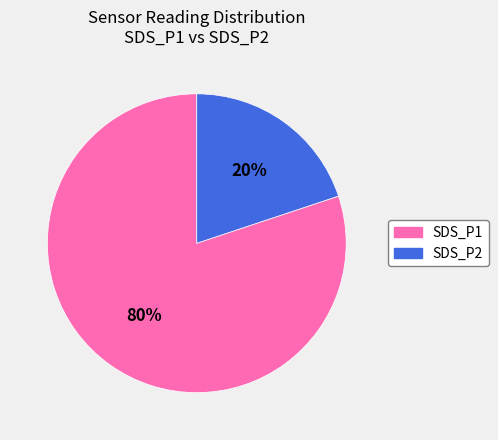

What percentage is the SDS_P2 slice, to the nearest percent?

20%